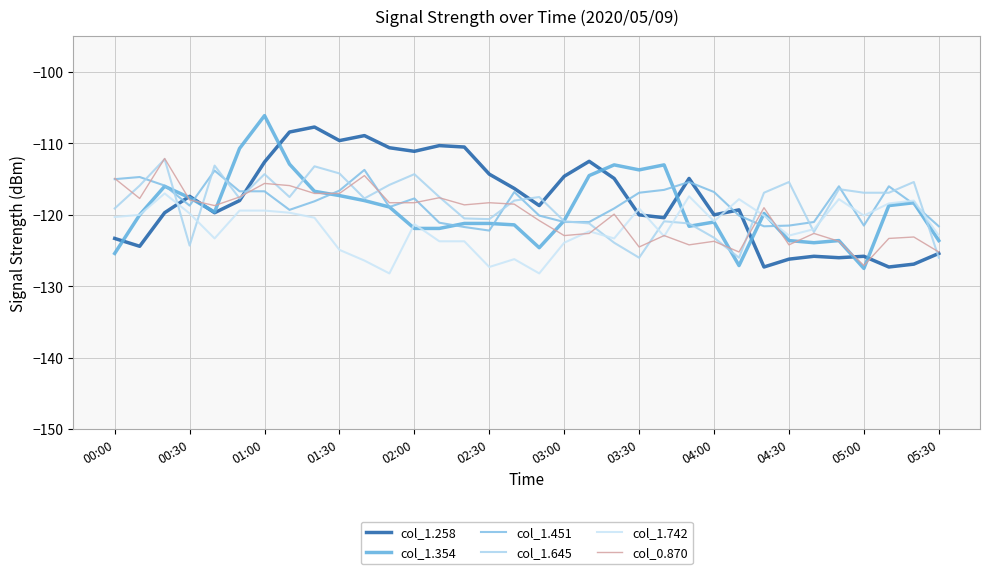

Reading left to right, extract all data points from this chart.

col_1.258: -123.3	-124.4	-119.7	-117.4	-119.7	-118.0	-112.6	-108.4	-107.7	-109.6	-108.9	-110.6	-111.1	-110.3	-110.5	-114.3	-116.3	-118.7	-114.6	-112.5	-114.9	-120.0	-120.4	-114.9	-120.0	-119.3	-127.3	-126.2	-125.8	-126.0	-125.8	-127.3	-126.9	-125.4
col_1.354: -125.4	-120.0	-116.0	-117.6	-119.6	-110.7	-106.1	-112.9	-116.7	-117.3	-118.0	-118.9	-121.9	-121.9	-121.2	-121.2	-121.4	-124.6	-120.8	-114.5	-113.0	-113.7	-113.0	-121.6	-121.0	-127.1	-119.8	-123.6	-123.9	-123.6	-127.5	-118.7	-118.3	-123.6
col_1.451: -115.0	-114.7	-115.9	-118.7	-113.8	-116.7	-116.7	-119.3	-118.1	-116.6	-113.7	-118.9	-117.7	-121.1	-121.7	-122.2	-116.8	-120.1	-121.0	-121.0	-119.1	-116.9	-116.5	-115.4	-116.8	-120.1	-121.6	-121.5	-121.0	-116.0	-121.5	-116.0	-118.5	-121.6
col_1.645: -119.1	-115.9	-112.2	-124.3	-113.1	-117.7	-114.3	-117.5	-113.2	-114.2	-117.7	-115.8	-114.3	-117.5	-120.5	-120.6	-118.0	-117.5	-120.9	-121.2	-123.9	-126.0	-120.9	-121.2	-123.2	-126.0	-116.9	-115.4	-122.4	-116.4	-116.9	-116.9	-115.4	-126.0
col_1.742: -120.3	-120.0	-117.0	-119.8	-123.3	-119.4	-119.4	-119.7	-120.4	-124.9	-126.4	-128.2	-121.3	-123.7	-123.7	-127.3	-126.2	-128.2	-123.9	-122.3	-123.3	-119.1	-123.0	-117.4	-120.9	-117.8	-120.1	-122.9	-122.0	-117.8	-120.1	-118.4	-118.0	-122.9
col_0.870: -114.9	-117.7	-112.1	-117.9	-118.7	-117.5	-115.6	-115.9	-117.0	-117.0	-114.5	-118.3	-118.3	-117.6	-118.6	-118.3	-118.5	-120.8	-122.9	-122.6	-119.9	-124.5	-122.9	-124.2	-123.7	-125.2	-119.0	-124.2	-122.6	-123.7	-127.1	-123.3	-123.1	-125.2